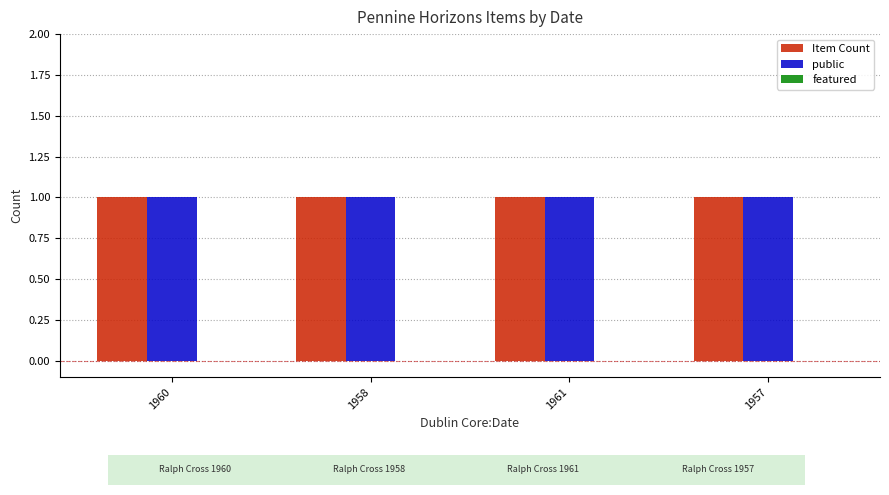

Are the bars grouped side by side (vs. stacked)?

Yes